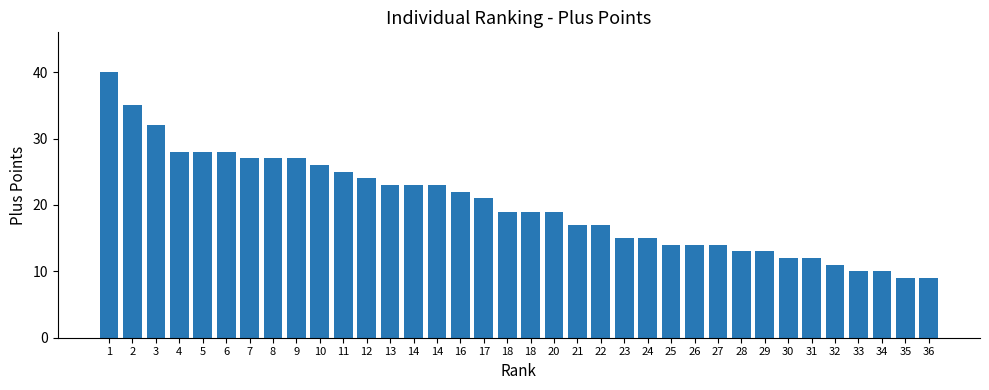

What is the difference between the values at 17 and 30?

9